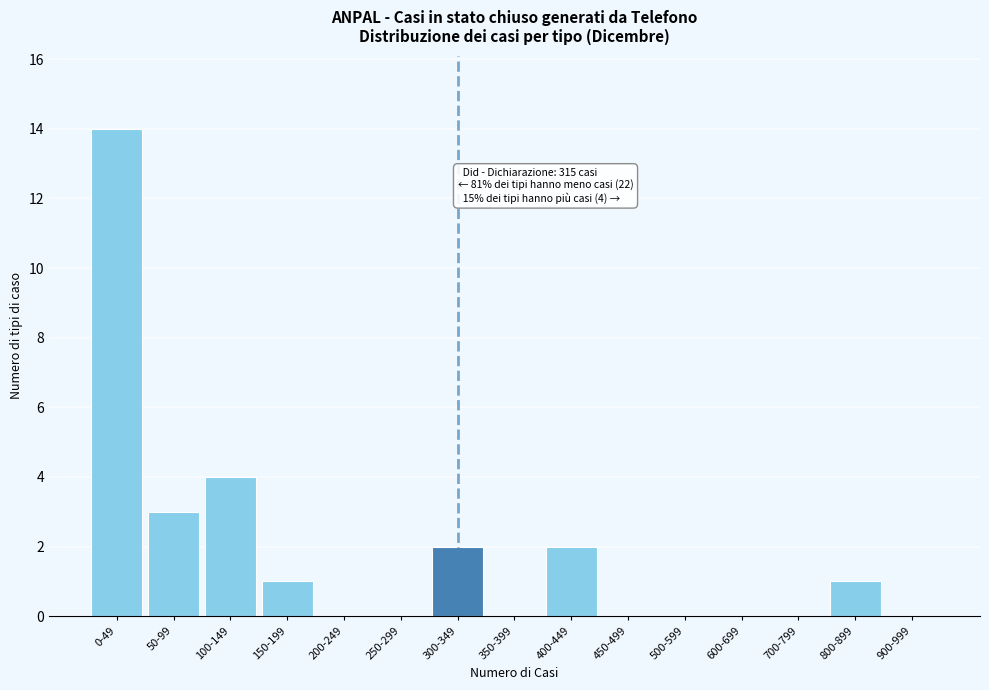

Reading right to left, what are all the values shown in this chart?

900-999=0	800-899=1	700-799=0	600-699=0	500-599=0	450-499=0	400-449=2	350-399=0	300-349=2	250-299=0	200-249=0	150-199=1	100-149=4	50-99=3	0-49=14